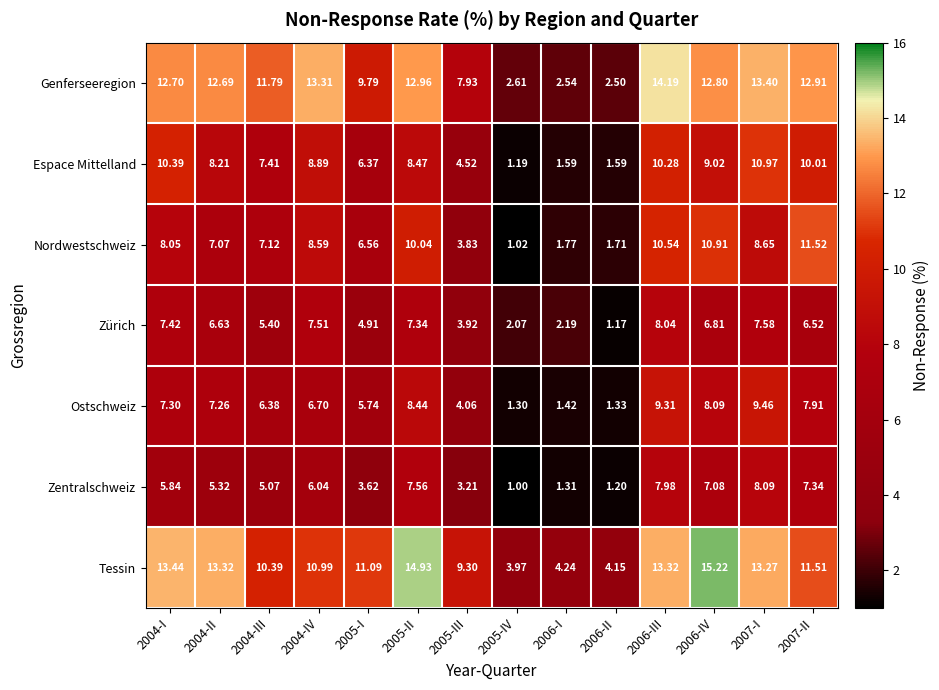

Rank the series by their maximum value, from highest to lowest.

Tessin, Genferseeregion, Nordwestschweiz, Espace Mittelland, Ostschweiz, Zentralschweiz, Zürich